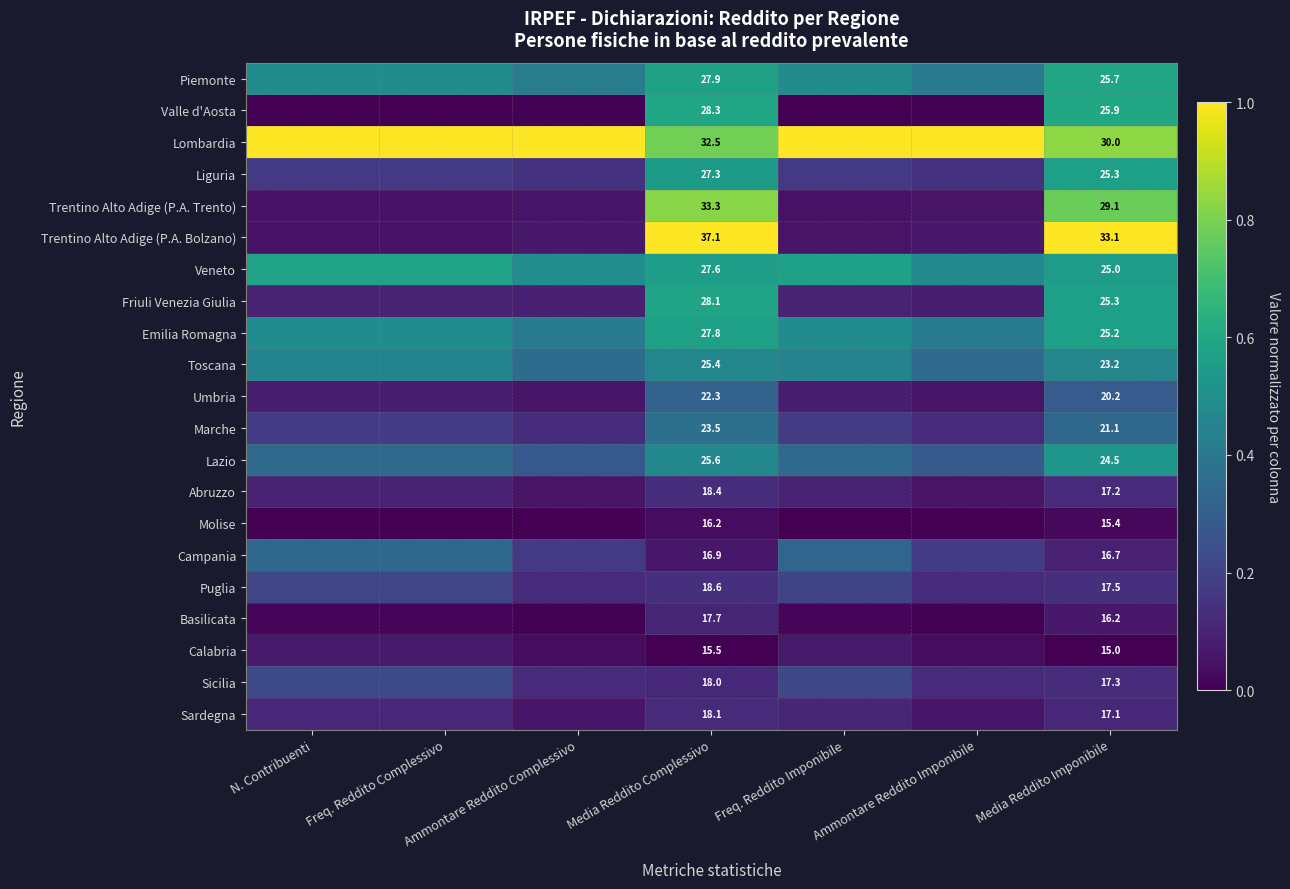

What is the spread (max minus min) of values at N. Contribuenti?

1.0